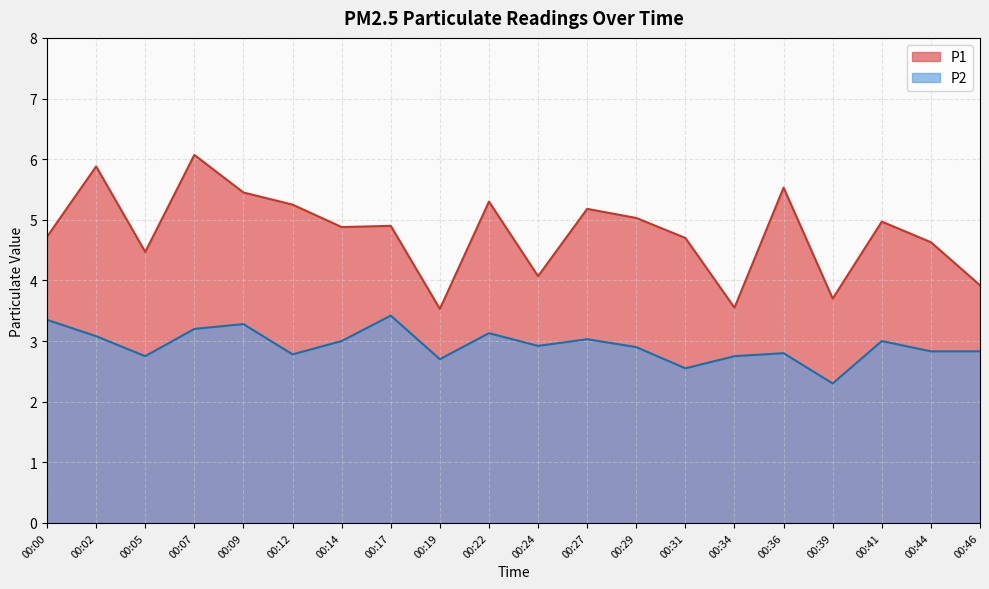

What is the spread (max minus min) of values at 00:31?

2.2